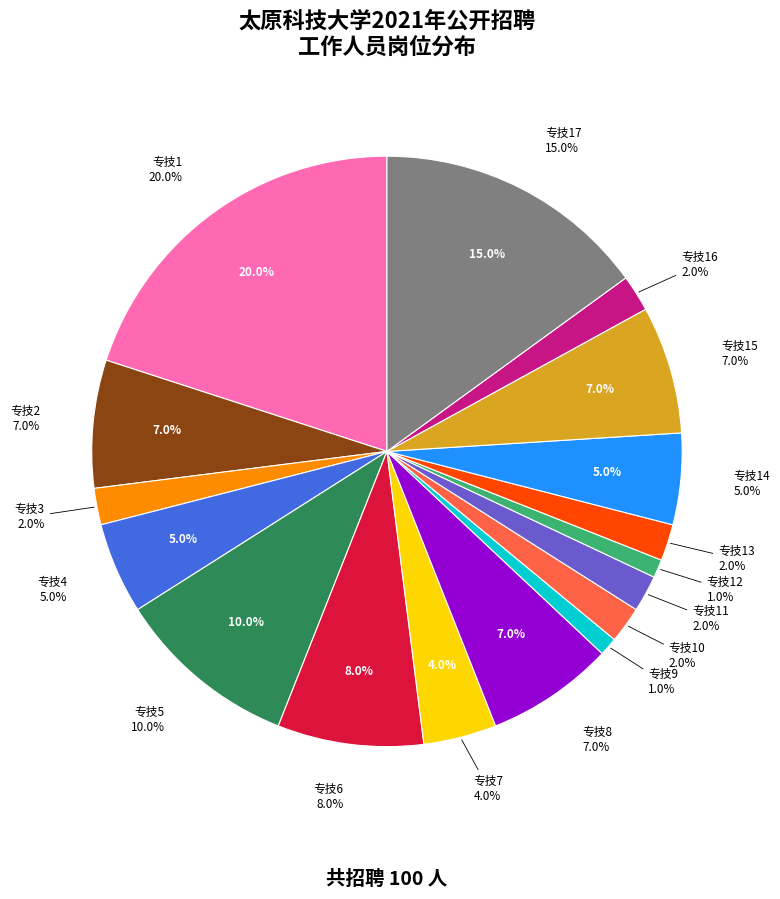

How many segments does this pie chart have?

17